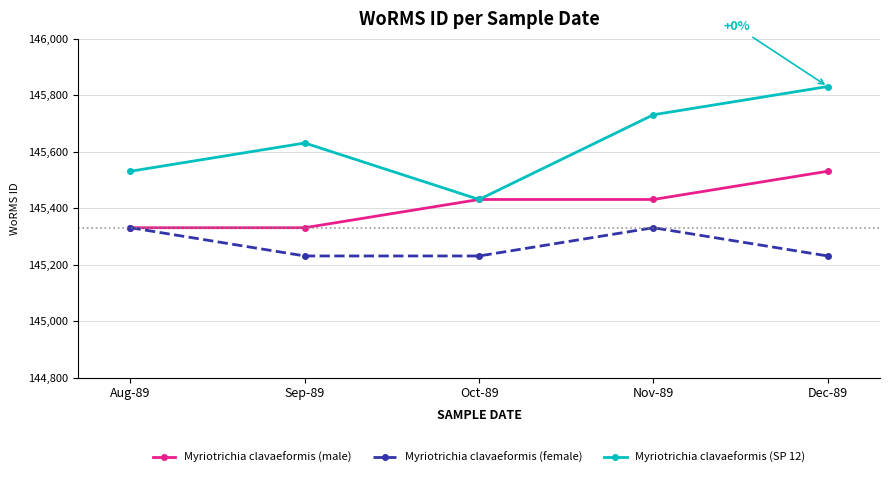

What is the label of the 5th point from the left?

Dec-89